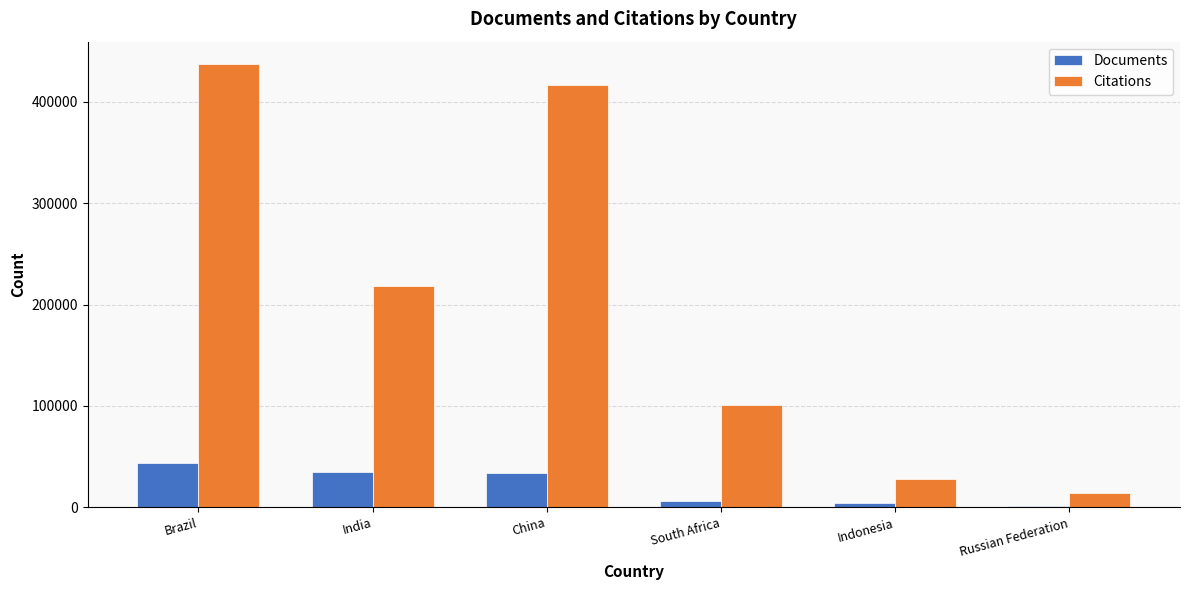

What is the difference between the maximum and minimum values in the Documents series?

41940